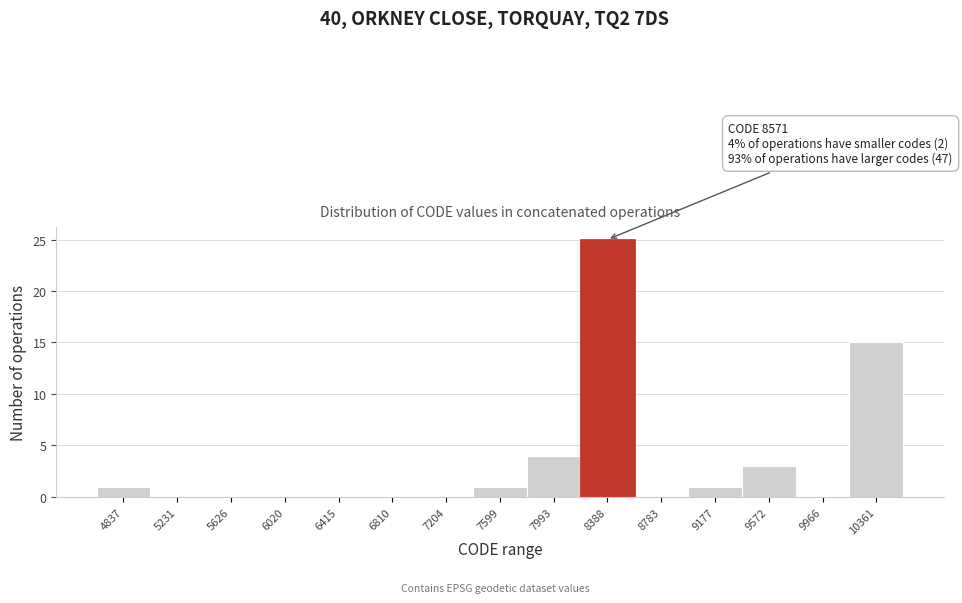

Reading left to right, transcribe all the data shown in this chart.

4837=1	5231=0	5626=0	6020=0	6415=0	6810=0	7204=0	7599=1	7993=4	8388=25	8783=0	9177=1	9572=3	9966=0	10361=15